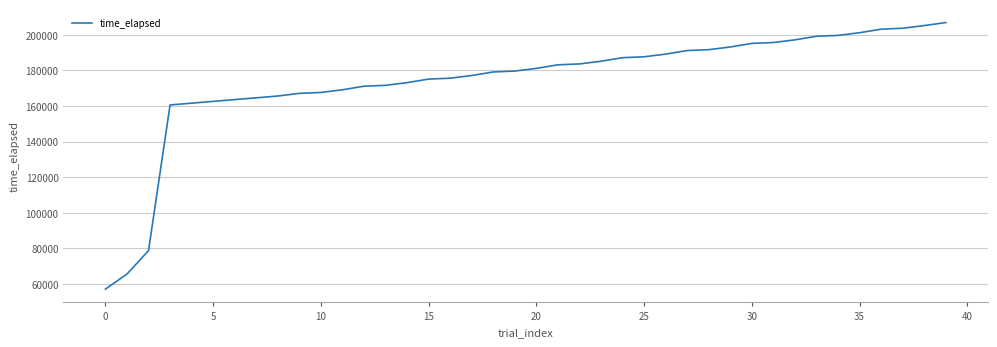

What is the maximum value shown in the chart?

206889